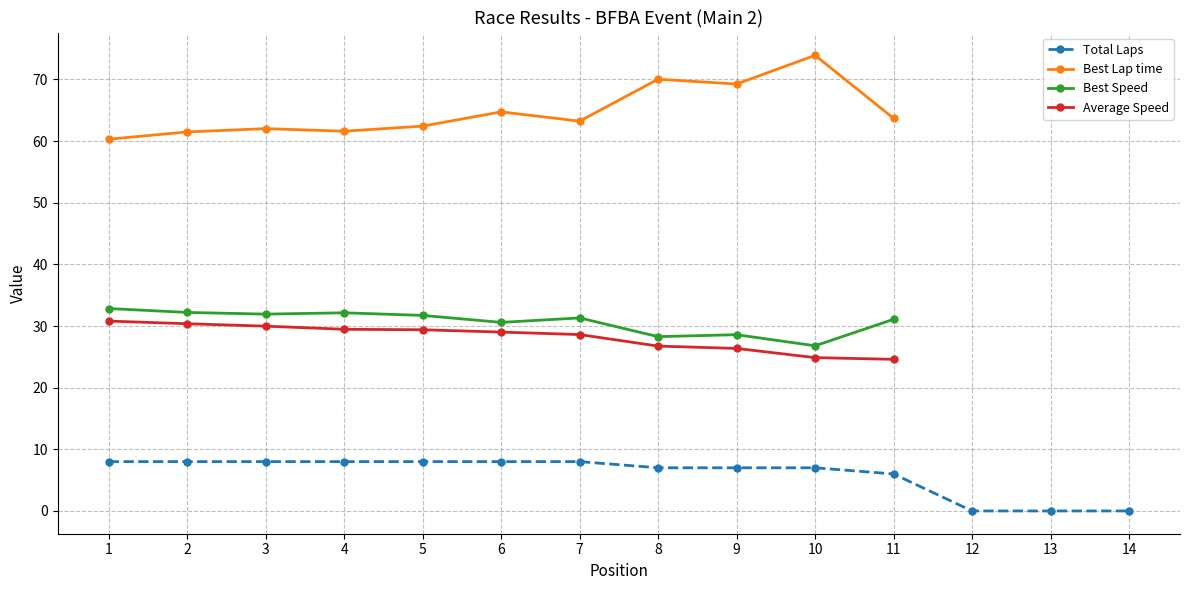

Rank the series by their maximum value, from lowest to highest.

Total Laps, Average Speed, Best Speed, Best Lap time